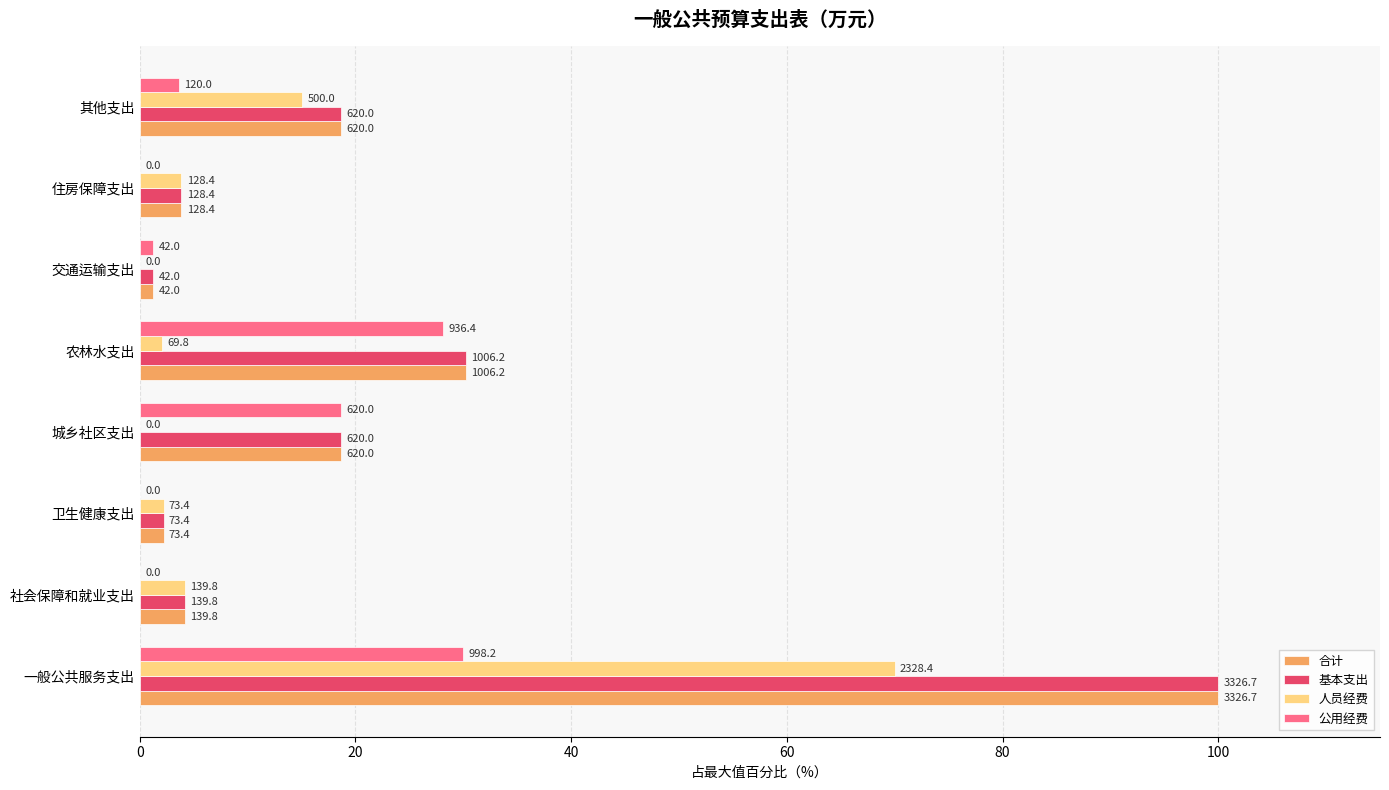

What are all the series names shown in the legend?

合计, 基本支出, 人员经费, 公用经费